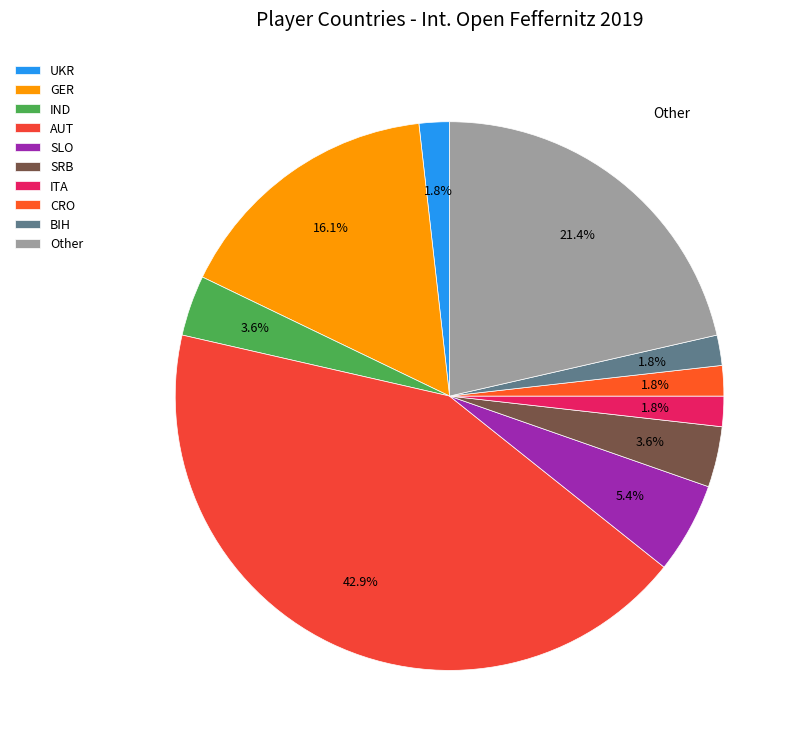

Is it true that BIH is 13% of the pie?

False